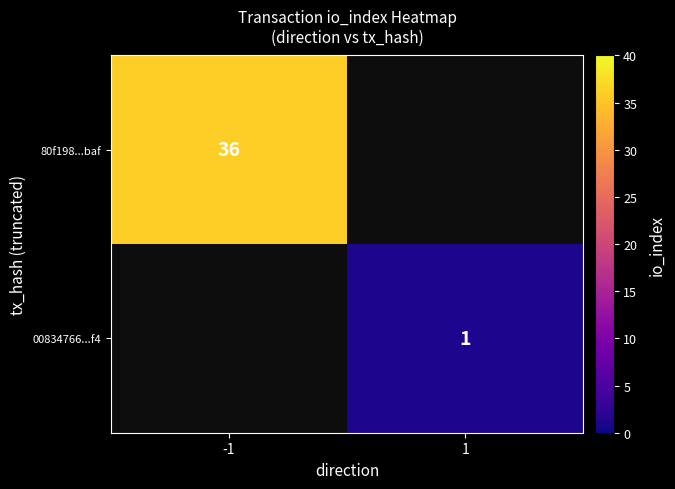

The 80f198...baf series shows 24 at -1. True or false?

False